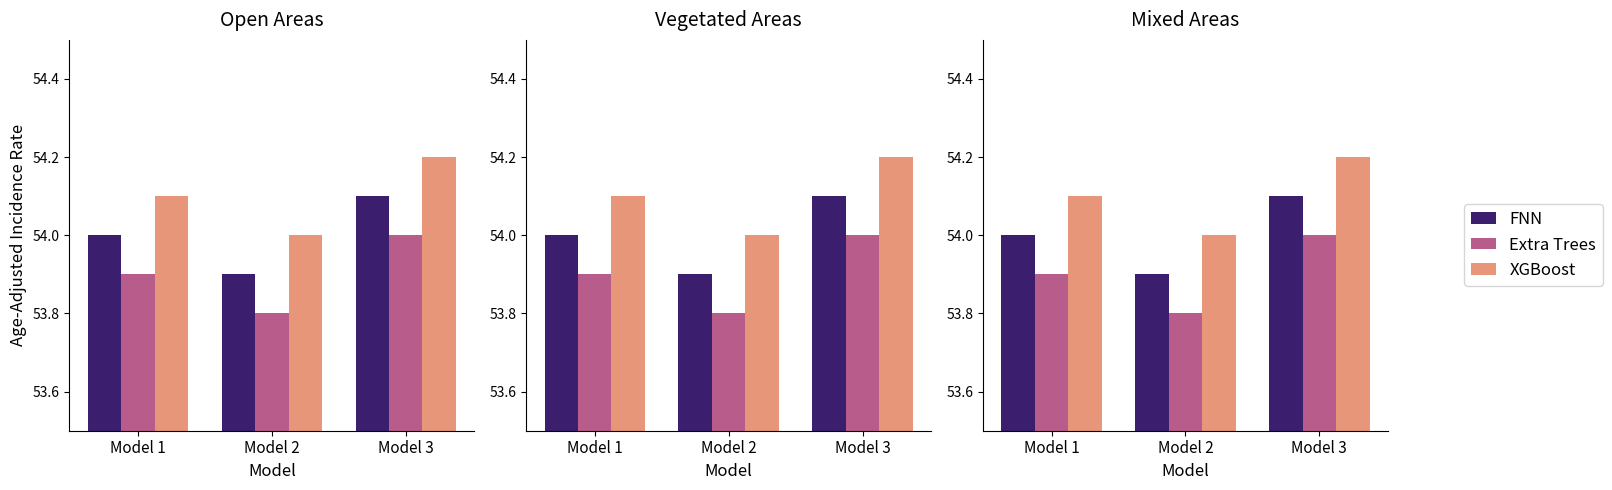

The value of FNN at Model 1 is 54.0. True or false?

True